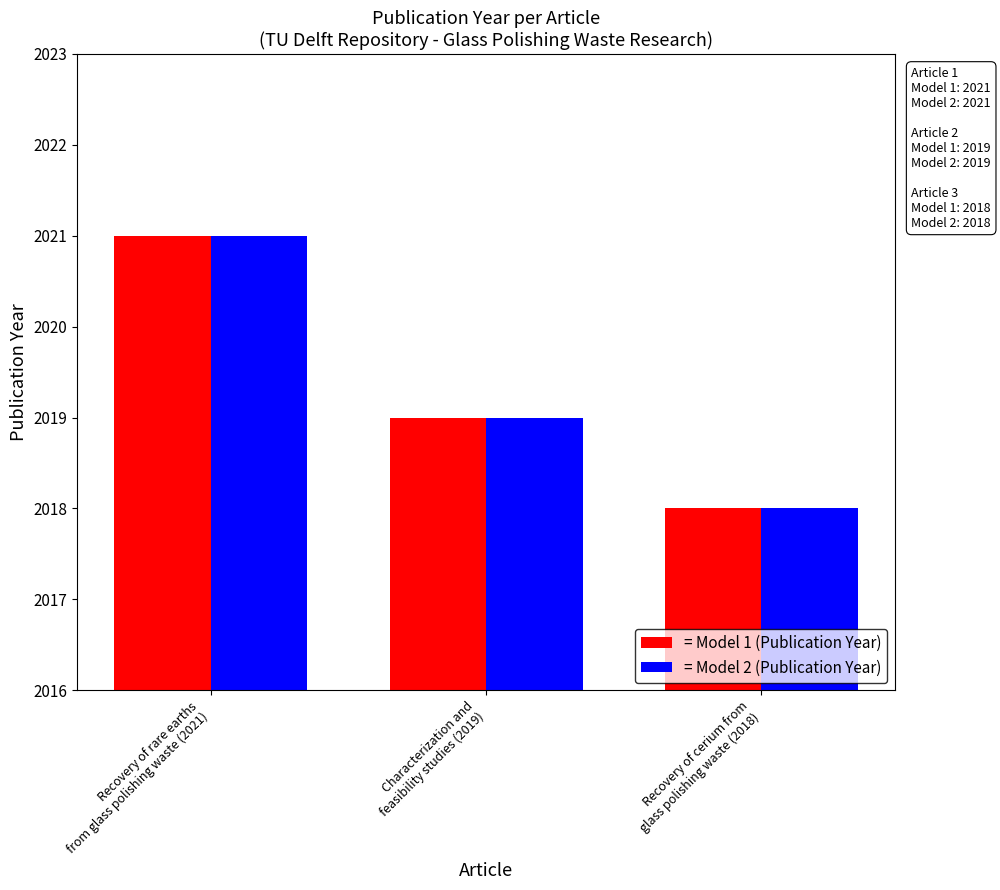

What is the minimum value shown in the chart?

2018